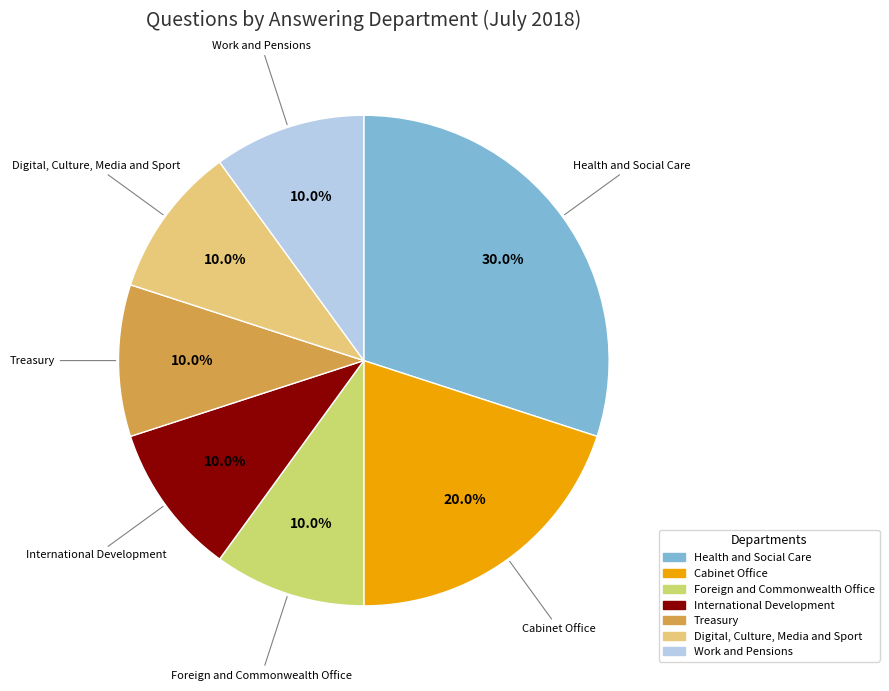

What percentage do Digital, Culture, Media and Sport and Foreign and Commonwealth Office together represent?

20.0%